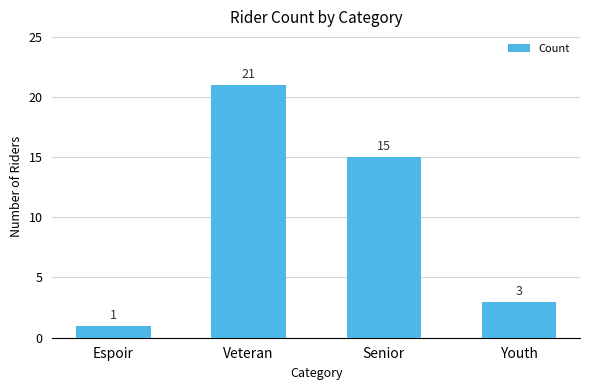

Where is the data nearest to the value 11?

Senior